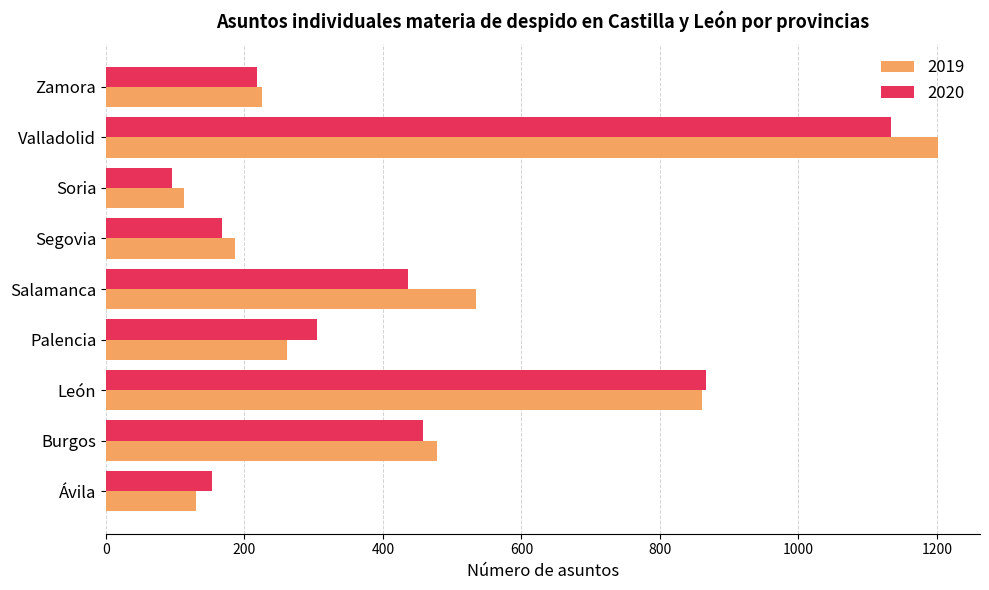

What is the sum of all 2020 values?

3833